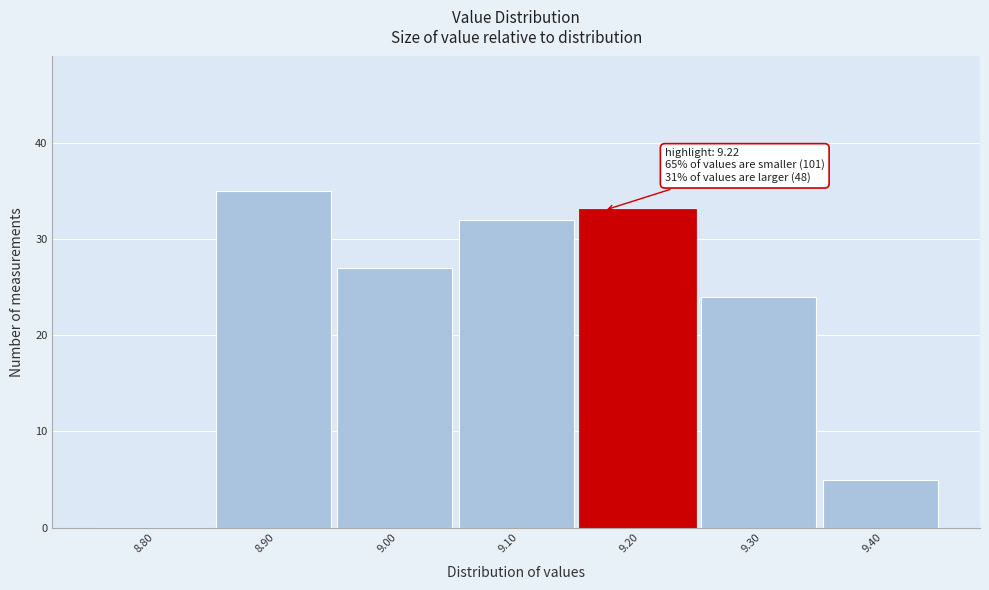

Reading left to right, what are all the values shown in this chart?

8.80=0	8.90=35	9.00=27	9.10=32	9.20=33	9.30=24	9.40=5